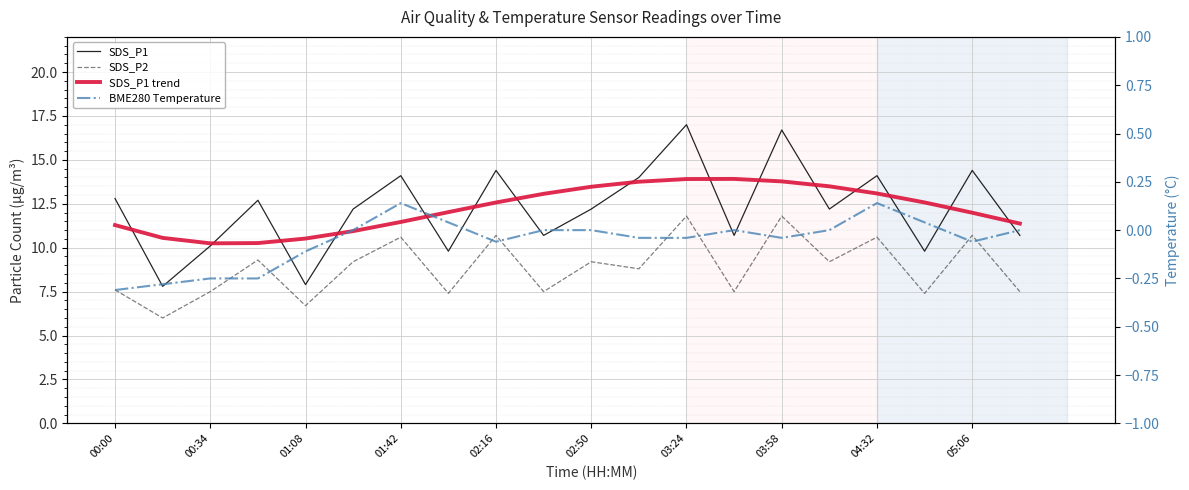

What is the difference between the highest and lowest values at 05:06?

14.5